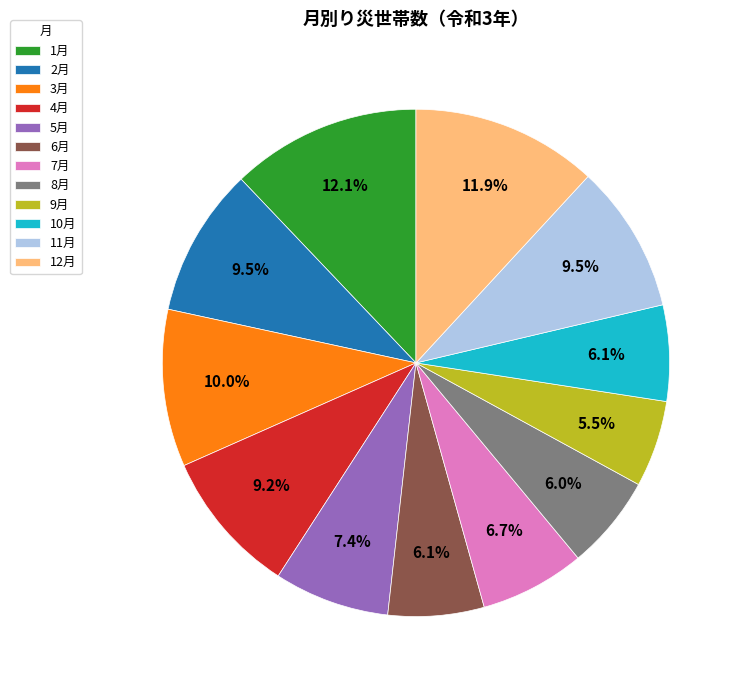

How many segments does this pie chart have?

12